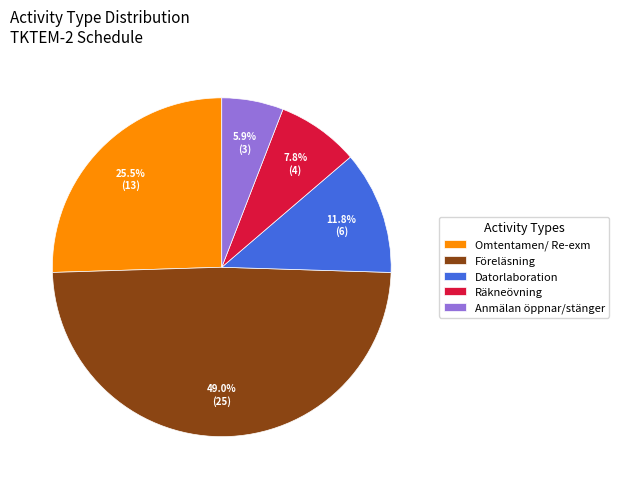

How many slices are in this pie chart?

5